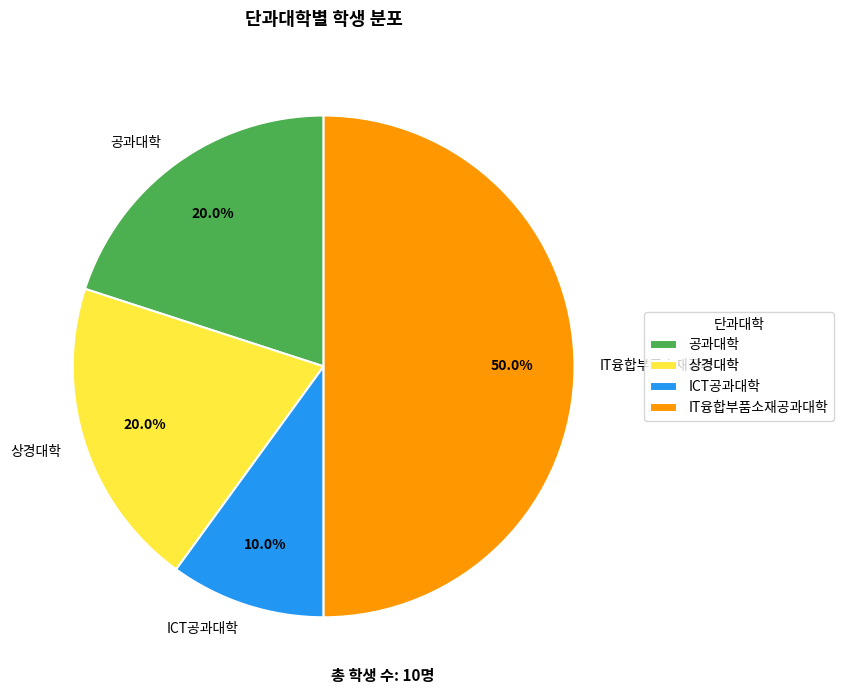

To the nearest percent, what is the combined percentage of 상경대학 and IT융합부품소재공과대학?

70%